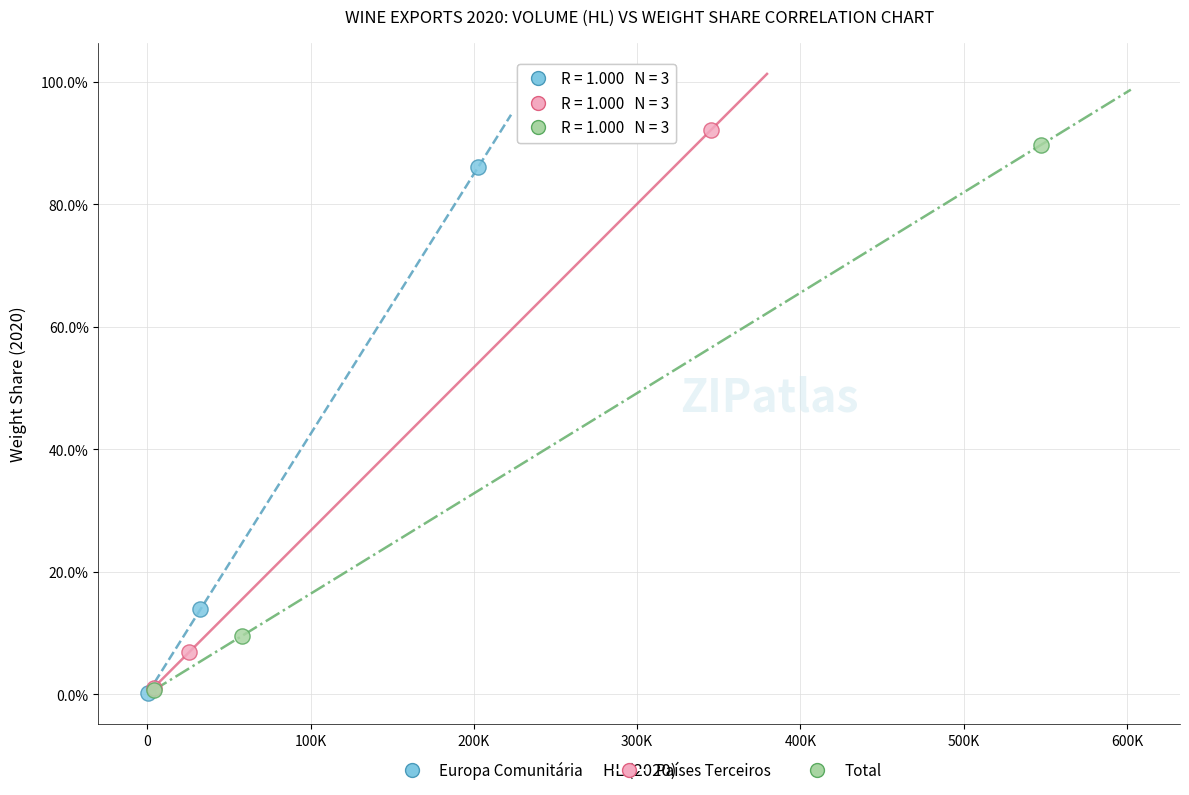

What are all the series names shown in the legend?

Europa Comunitária, Países Terceiros, Total